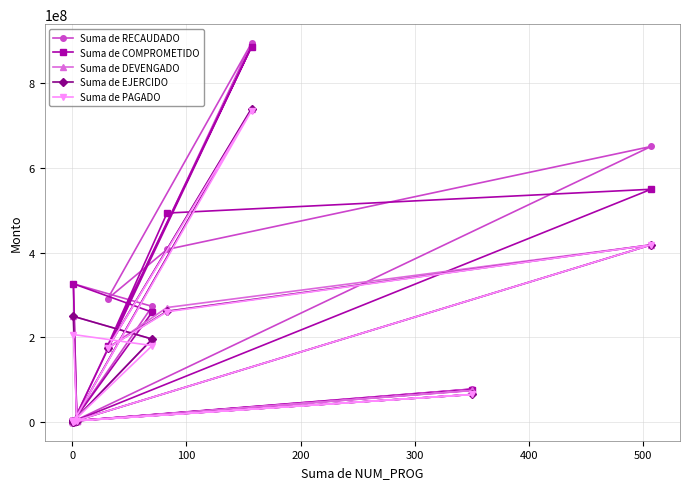

True or false: Suma de DEVENGADO and Suma de RECAUDADO intersect in this chart.

False